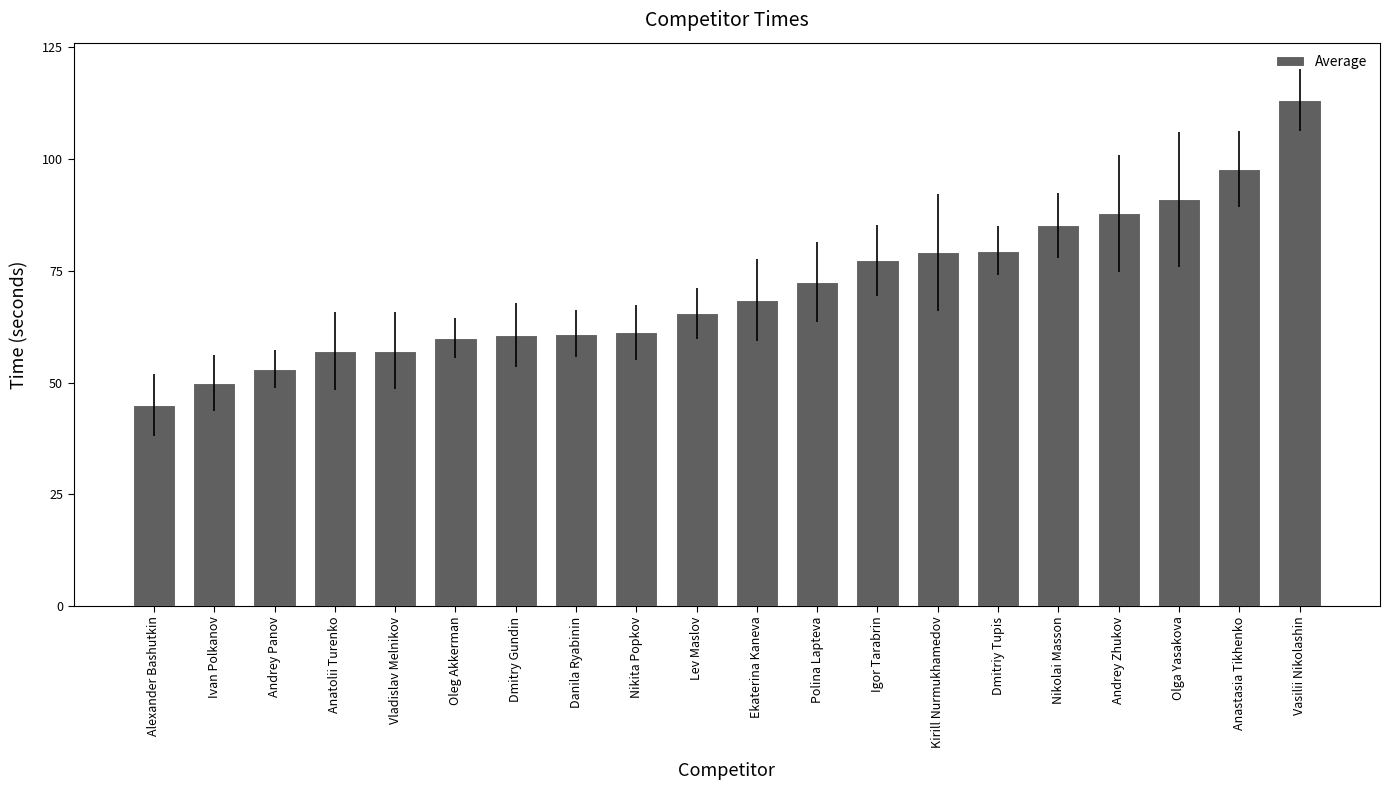

Is it true that the value at Anatolii Turenko is 96.5?

False